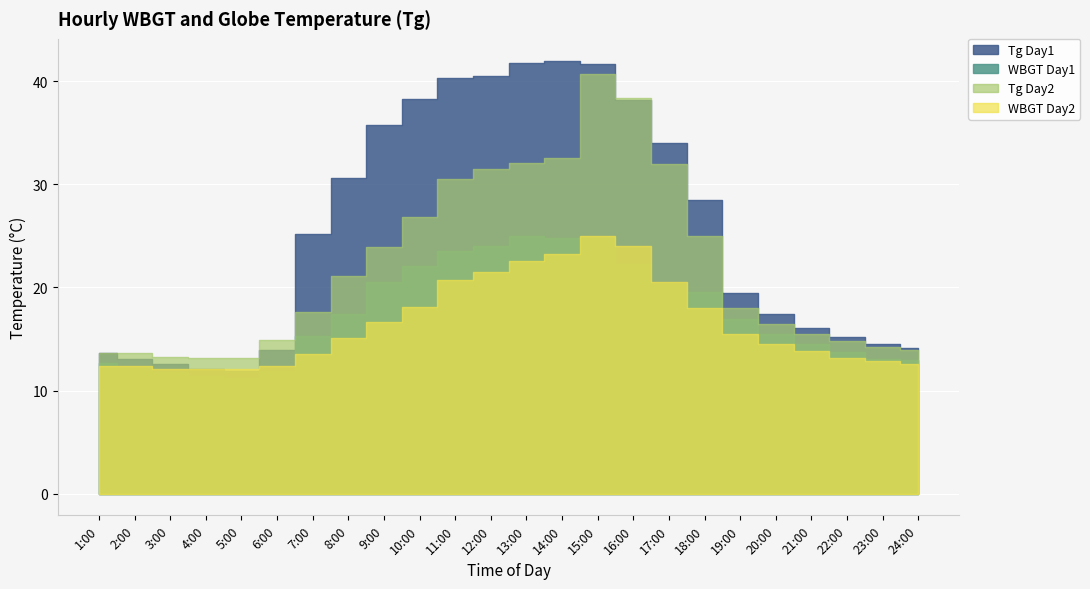

How many values in the Tg_day1 series are below 25?

12